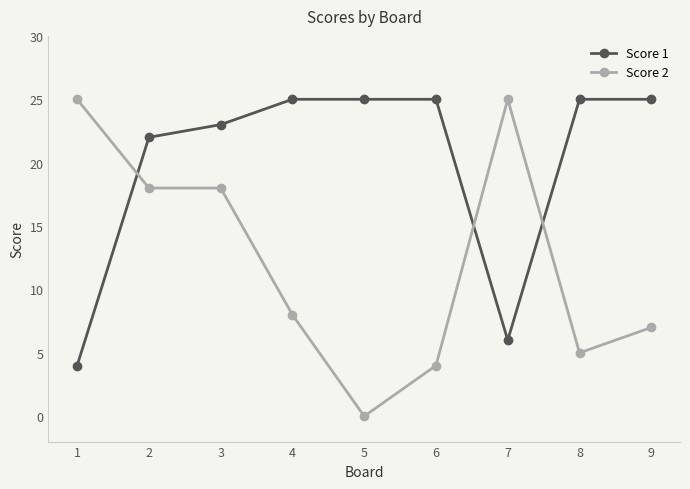

At how many categories does at least one series exceed 17?

9